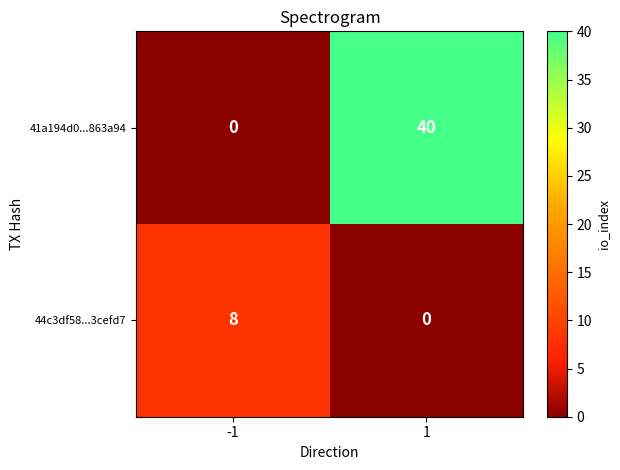

Is it true that 41a194d0...863a94 equals 40 at 1?

True